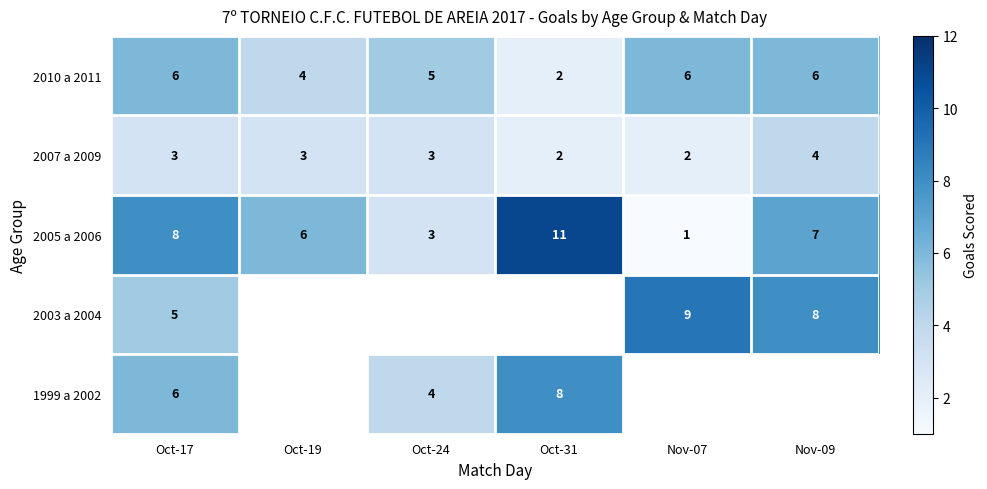

What is the approximate value of 2010 a 2011 at Nov-09?

6